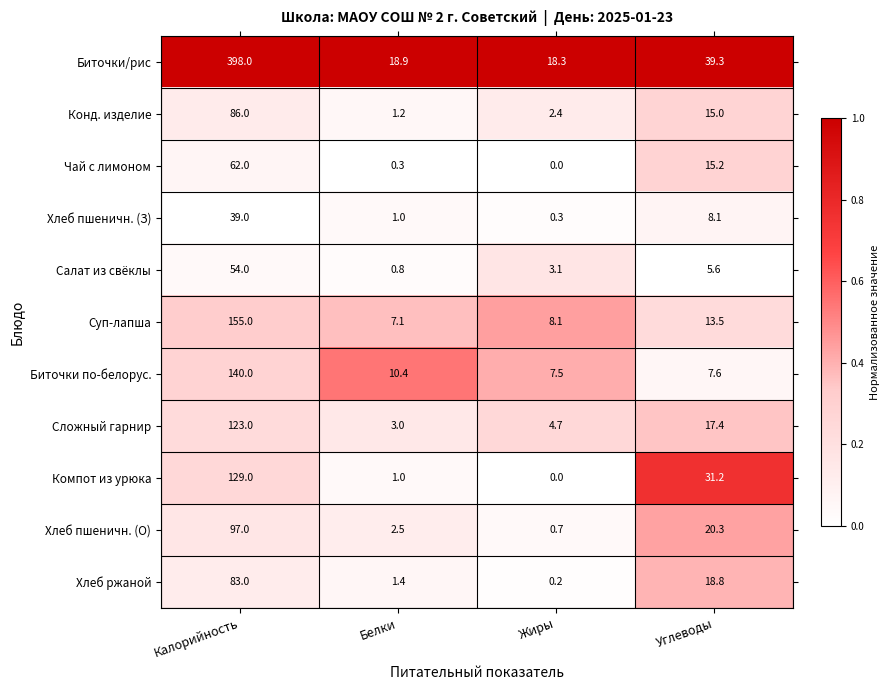

What is the lowest value of the Салат из свёклы series?

0.8